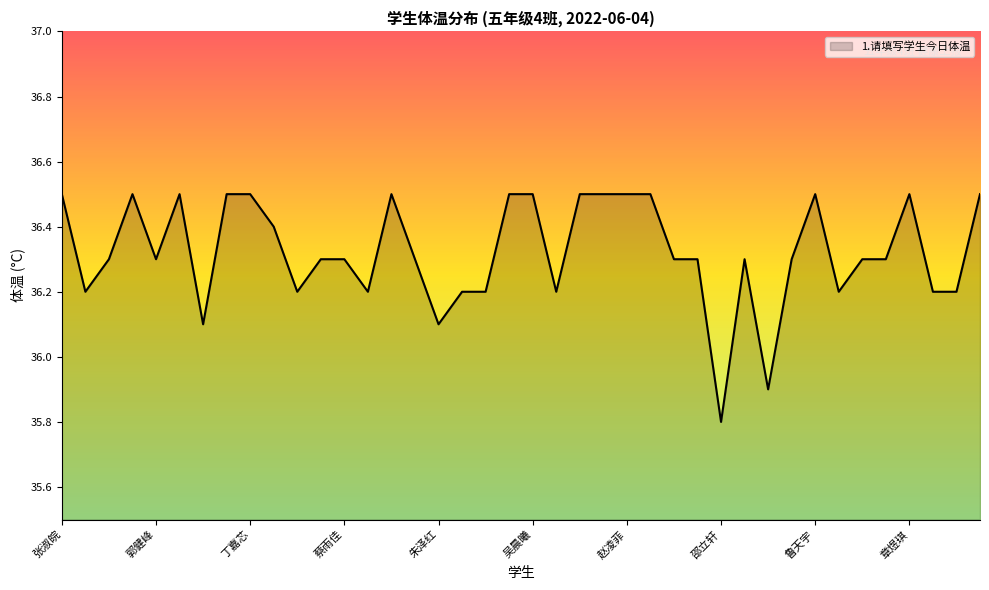

What is the smallest value displayed?

35.8